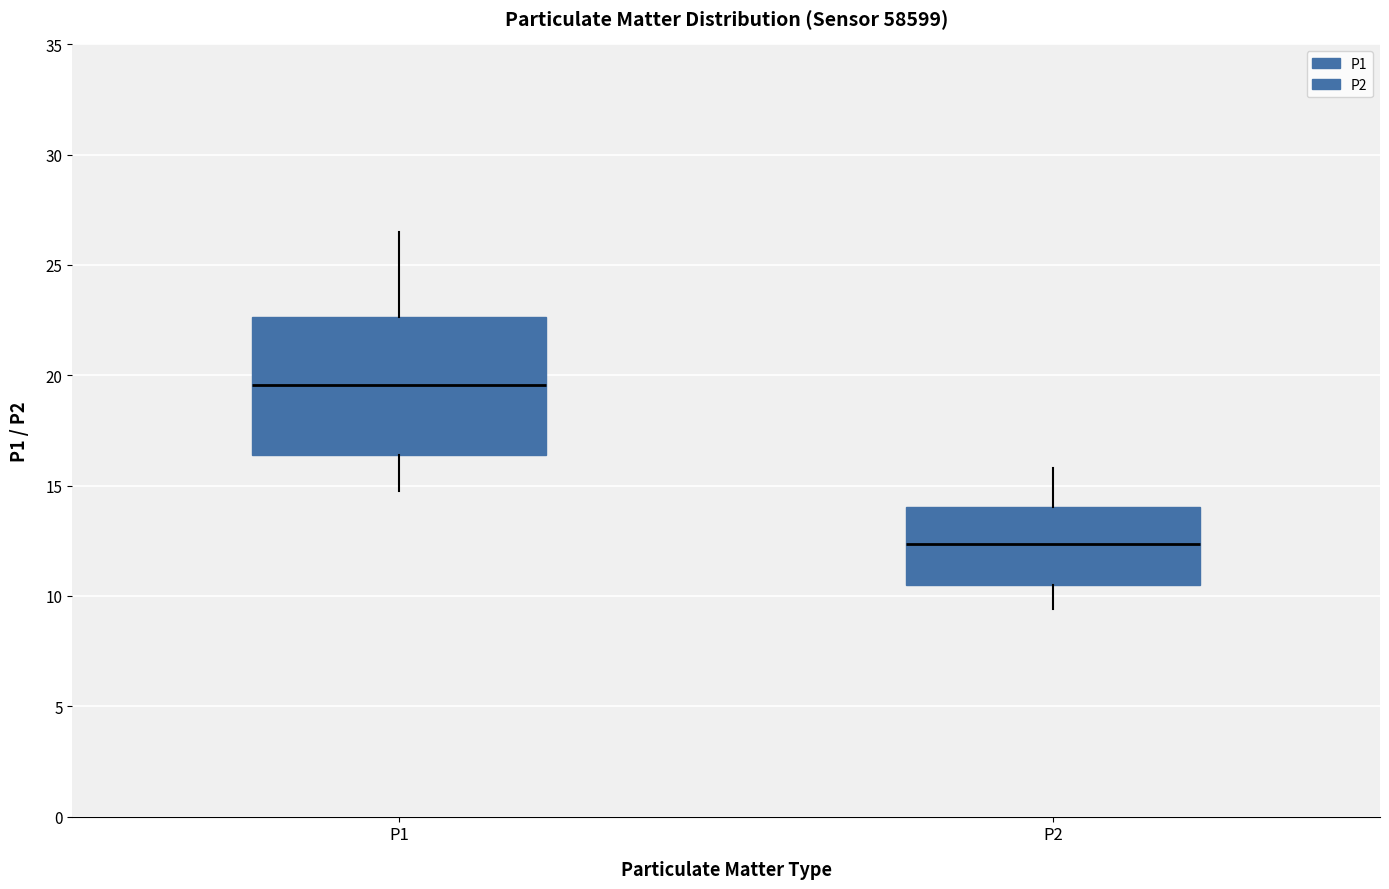

Reading left to right, read every box against the y-axis: the position of its median line, the range the box covers, and the ends of its whiskers. The values are not printed on the chart, so give them approximately, as read against the axis.

P1: median 19.5, box 16.5 to 22.5, whiskers 15.0 to 26.5
P2: median 12.5, box 10.5 to 14.0, whiskers 9.5 to 16.0